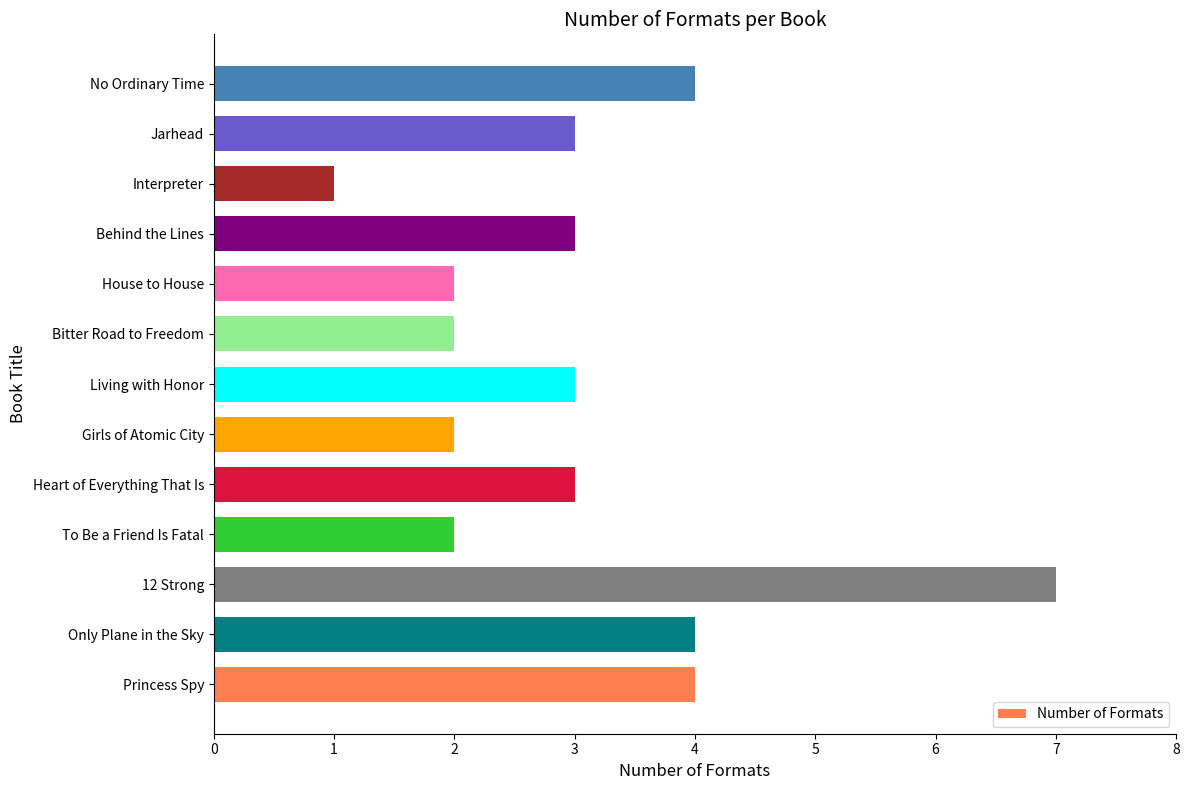

At which category does the chart reach its minimum across all series?

Interpreter